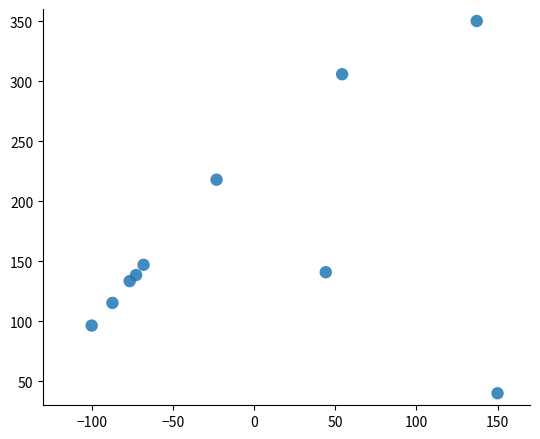

What Y value in the scatter plot is closest to 195?

217.9